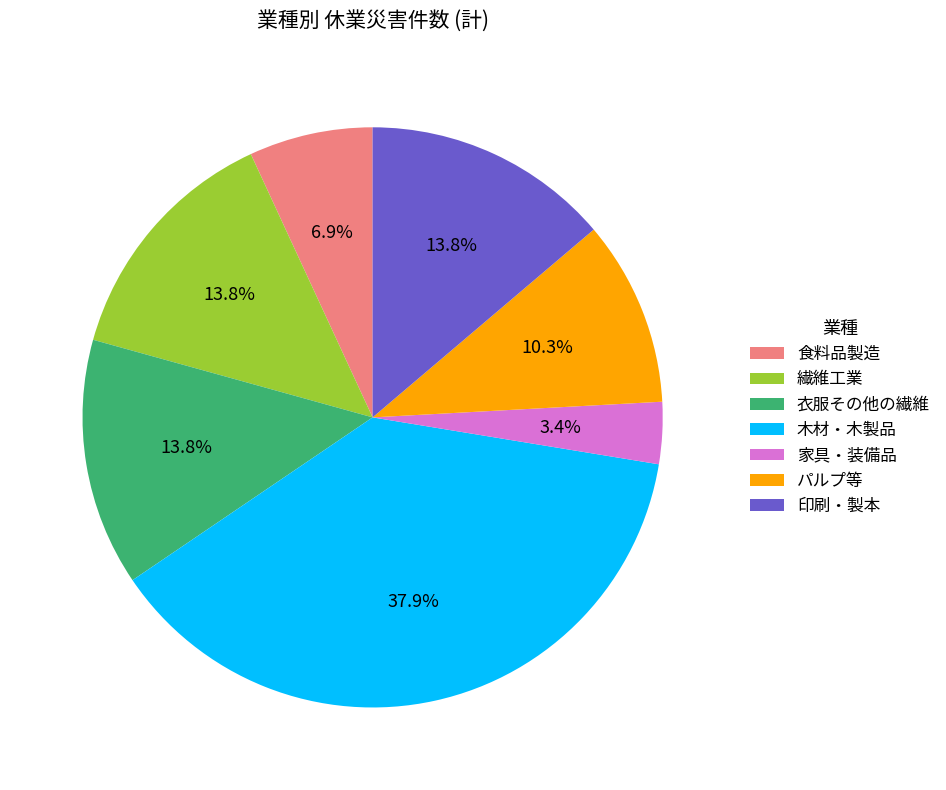

What is the smallest slice in the pie chart?

家具・装備品